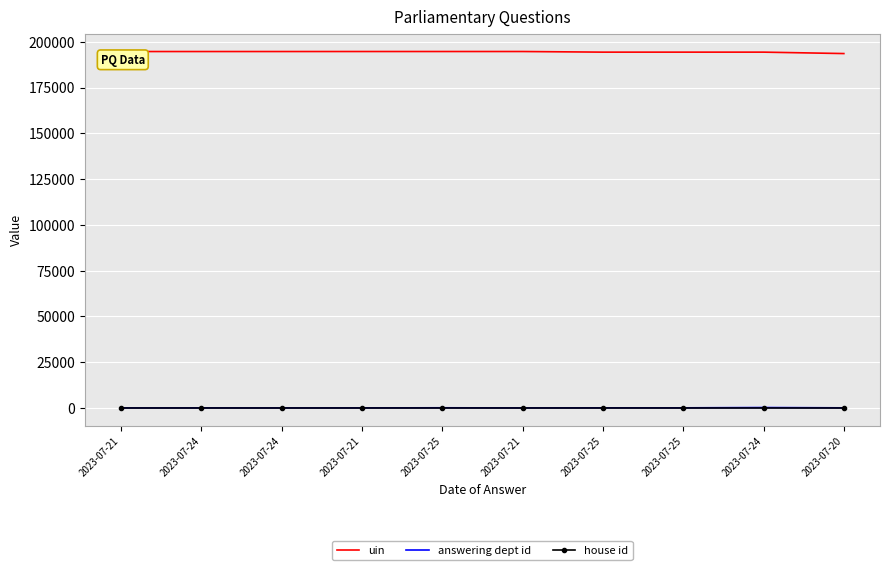

The house id series shows 0 at 2023-07-21. True or false?

False